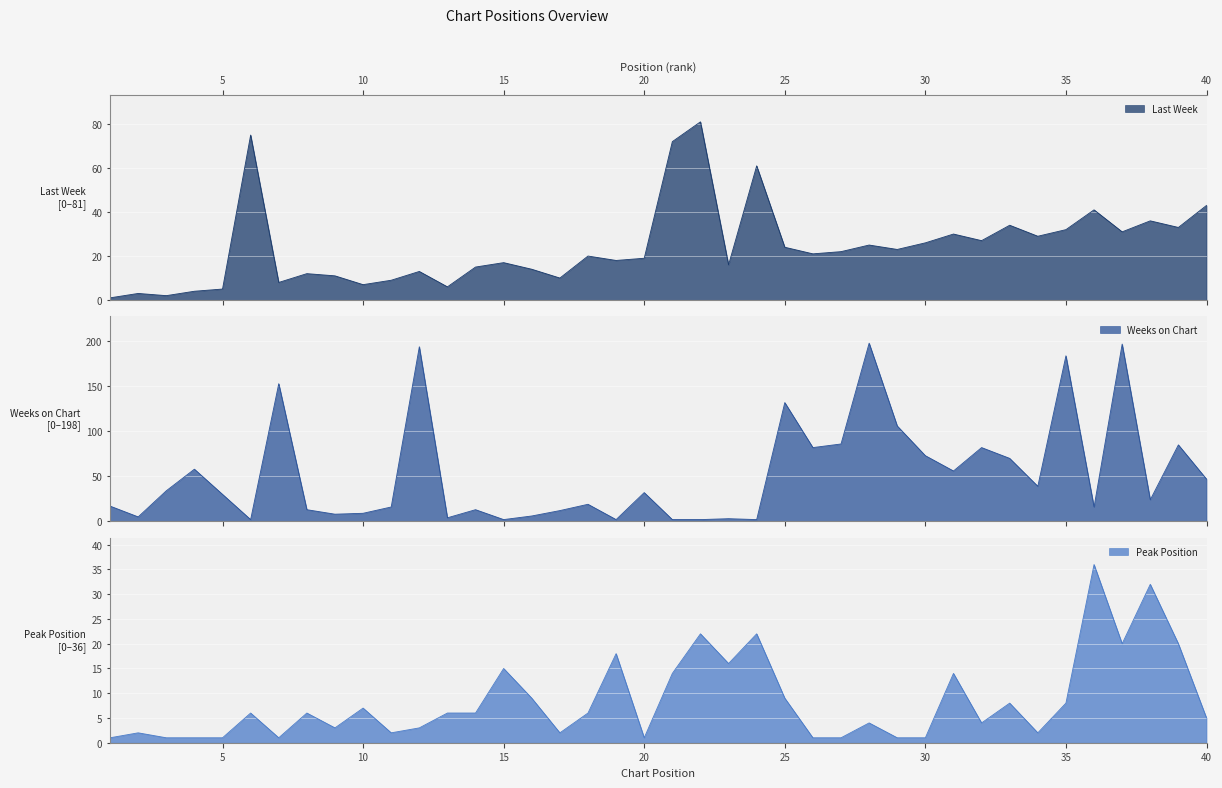

At which label is Last Week closest to 41?

36